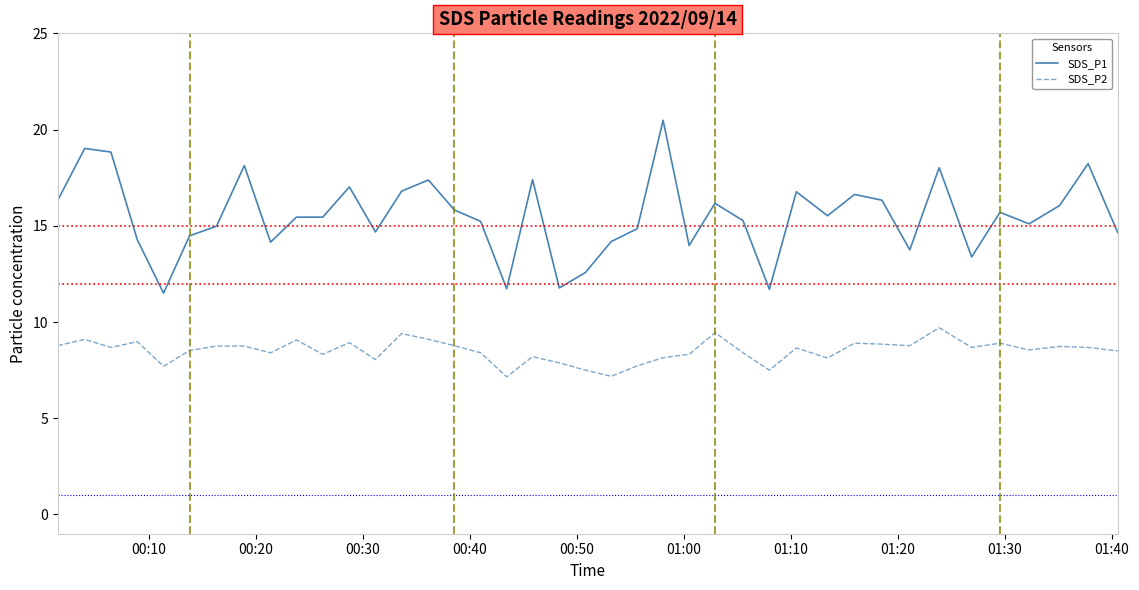

Which series has the widest spread of values?

SDS_P1